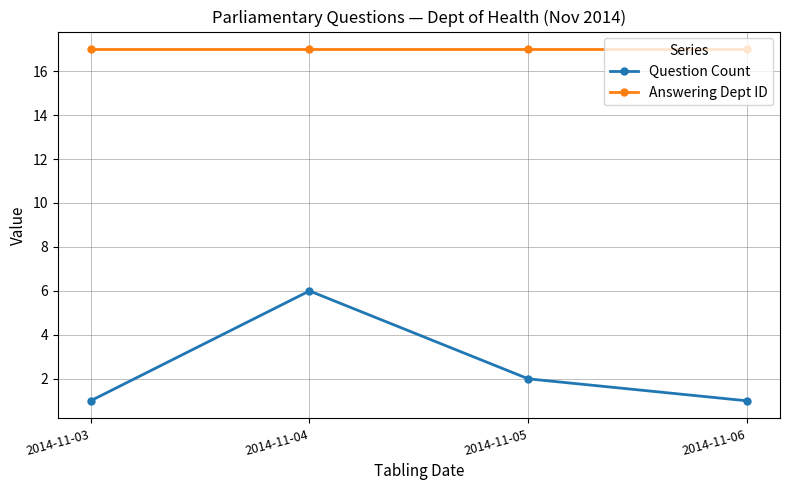

At which label is Question Count closest to 3?

2014-11-05